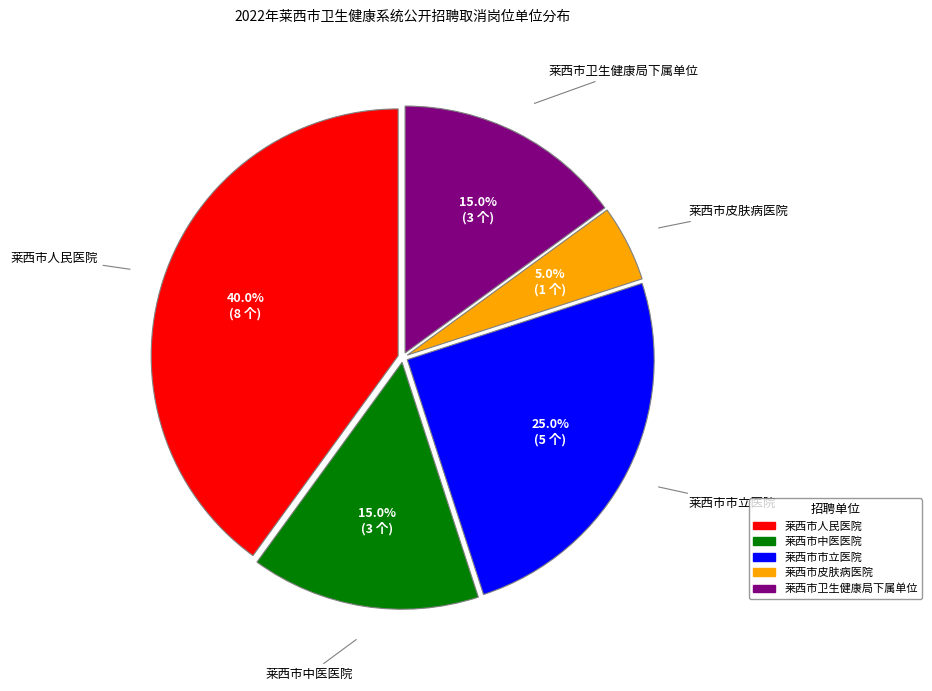

Is there any slice that represents more than half of the pie?

No